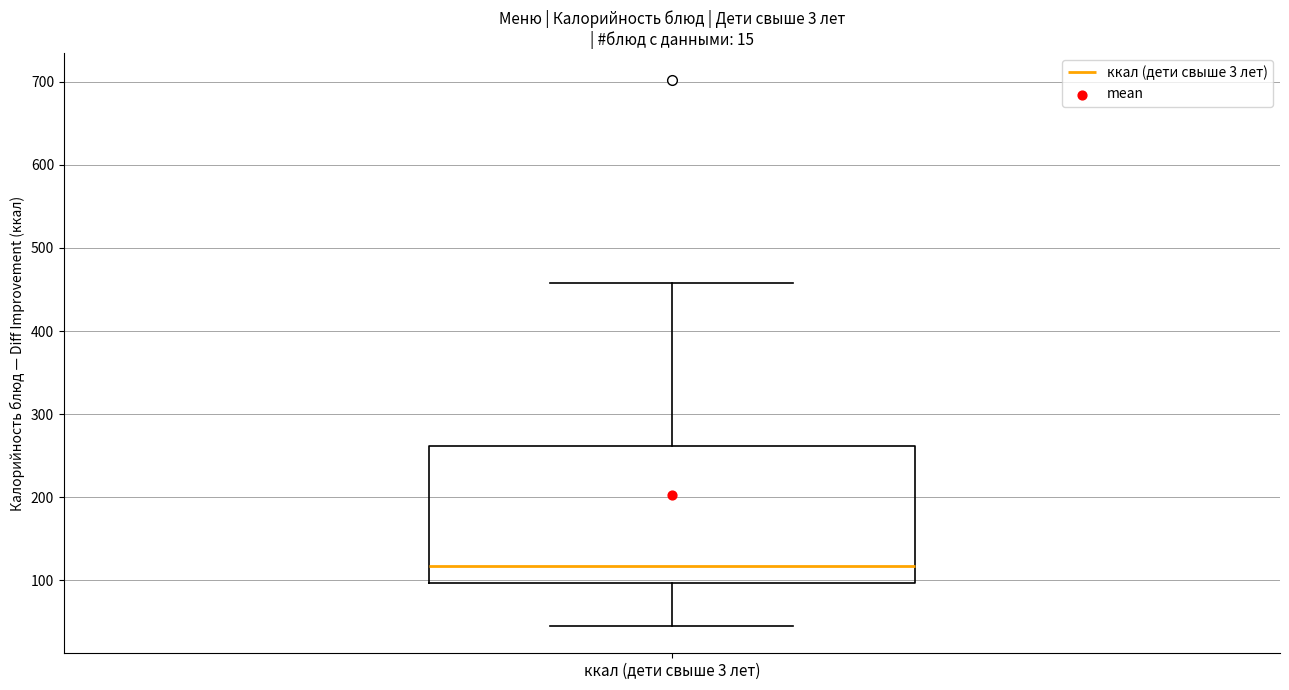

Transcribe this box plot: give where the median line is, the range the box spans, and where the two whiskers end, as read against the y-axis. The values are not printed on the chart, so give them approximately, as read against the axis.

median 120, box 100 to 260, whiskers 50 to 460